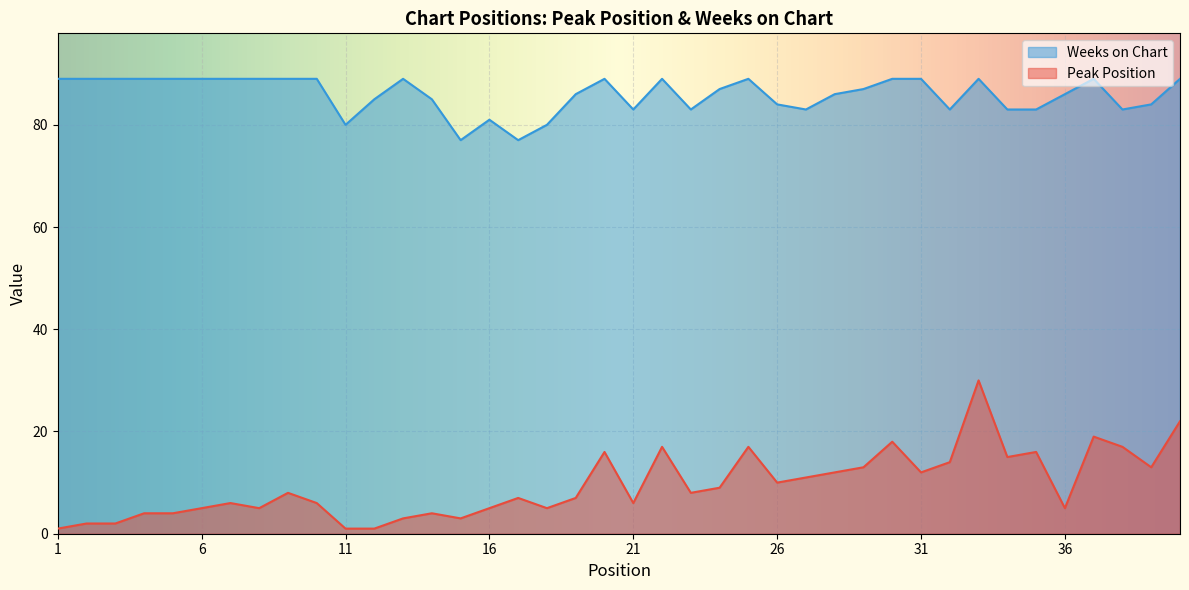

What is the smallest value displayed?

1